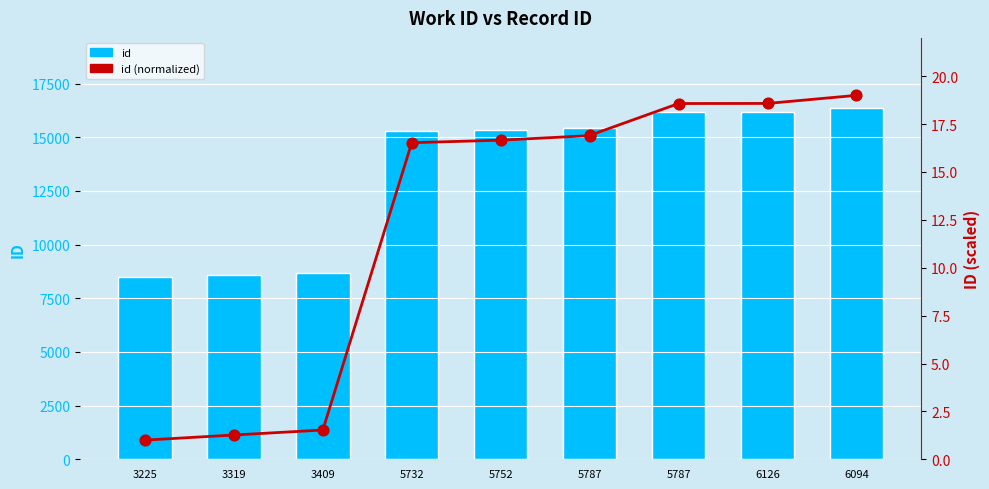

Which series has the largest total across all categories?

id